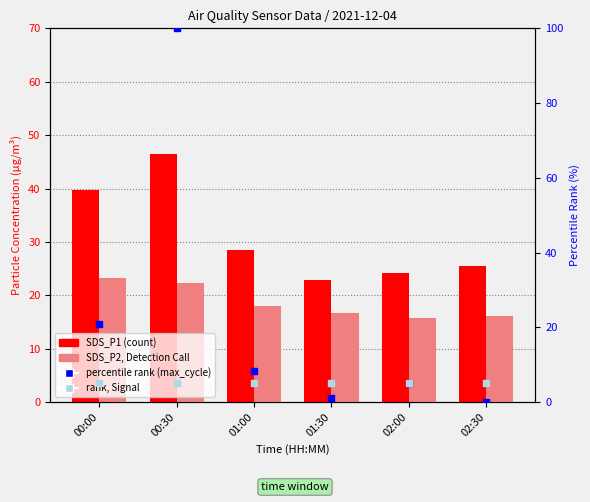

Which series reaches the maximum Y coordinate?

percentile rank (max_cycle)